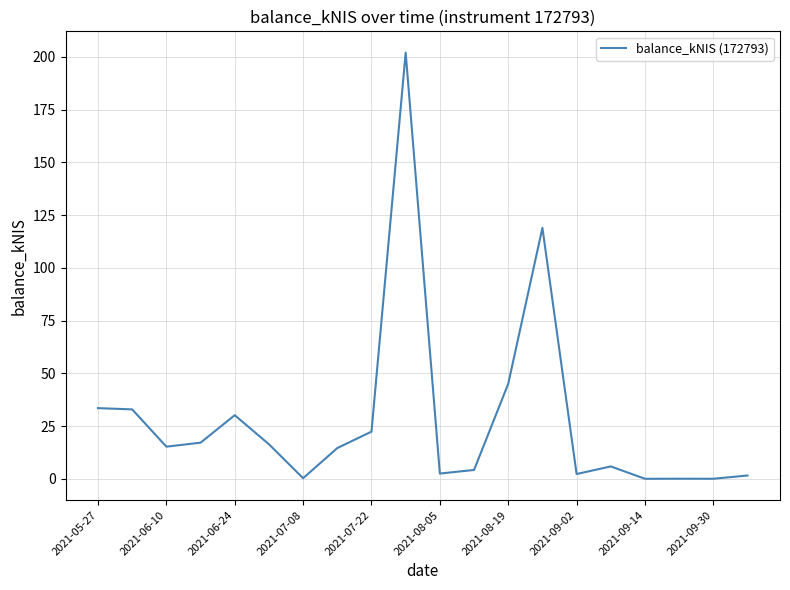

What is the difference between the maximum and minimum values?

201.9